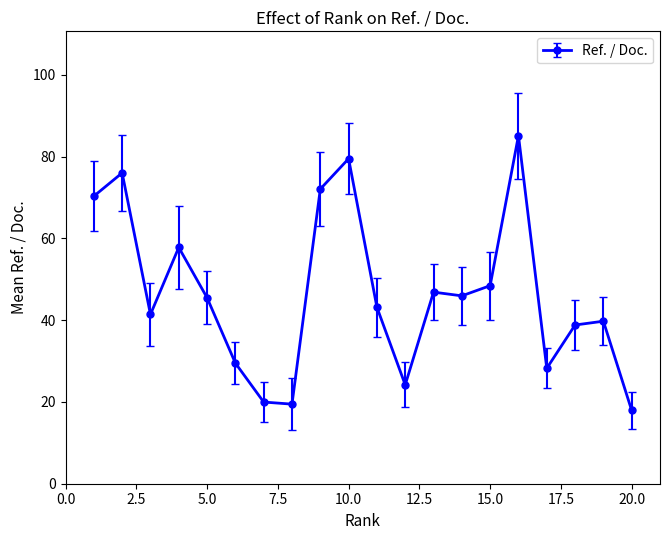

True or false: the data has more than 2 interior local peaks.

True